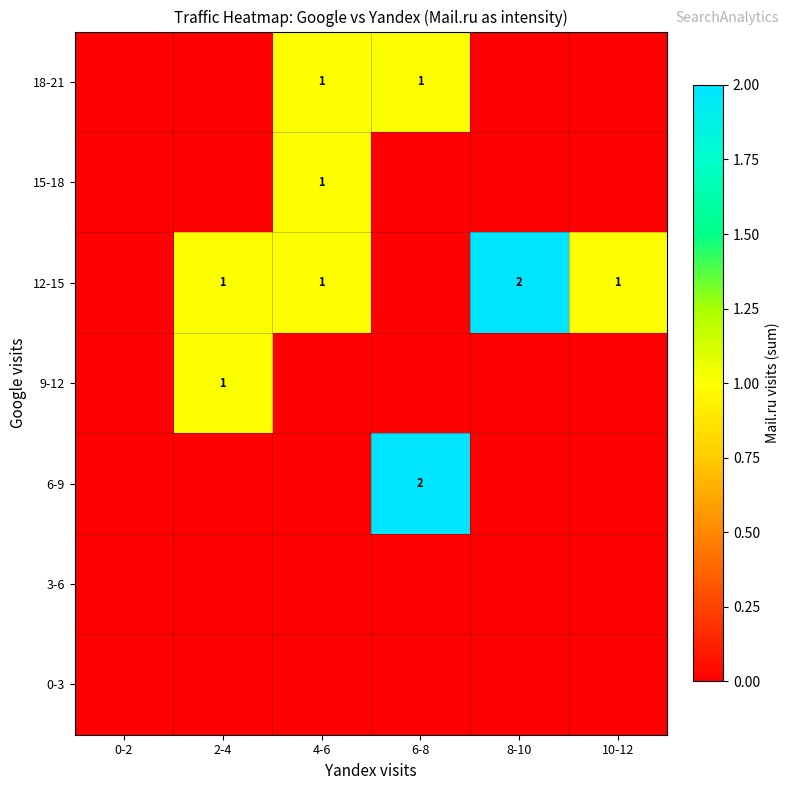

The 12-15 series shows 1 at 0-2. True or false?

False